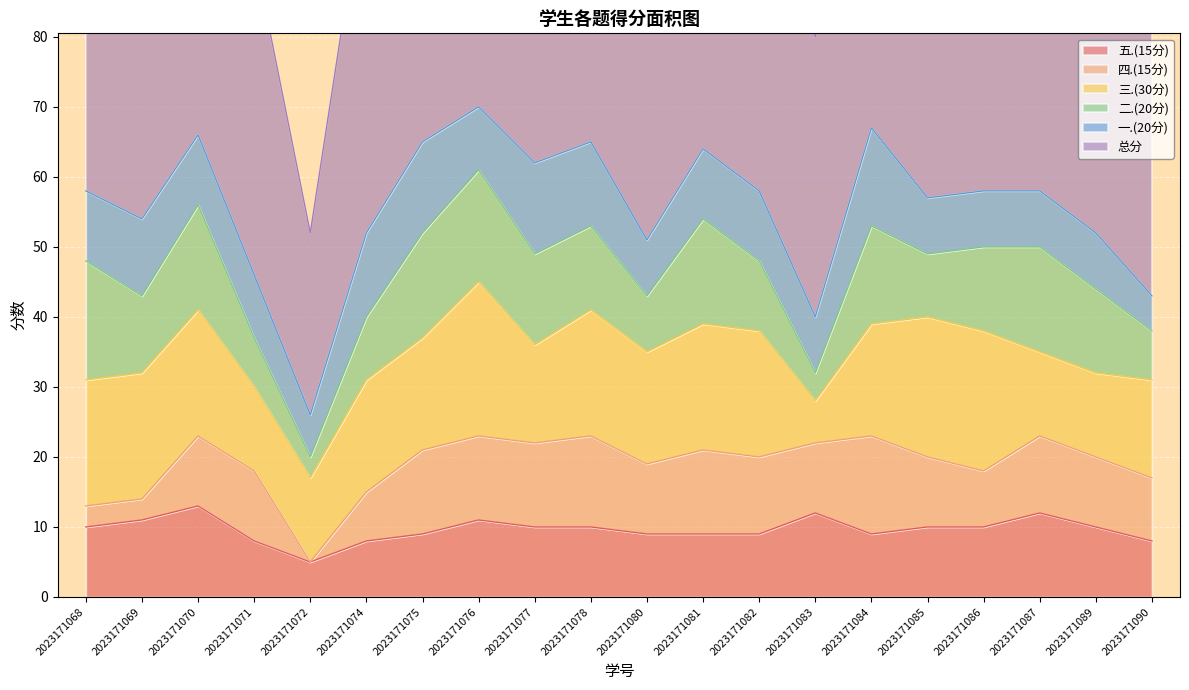

At which category does 二.(20分) reach its first local peak?

2023171070